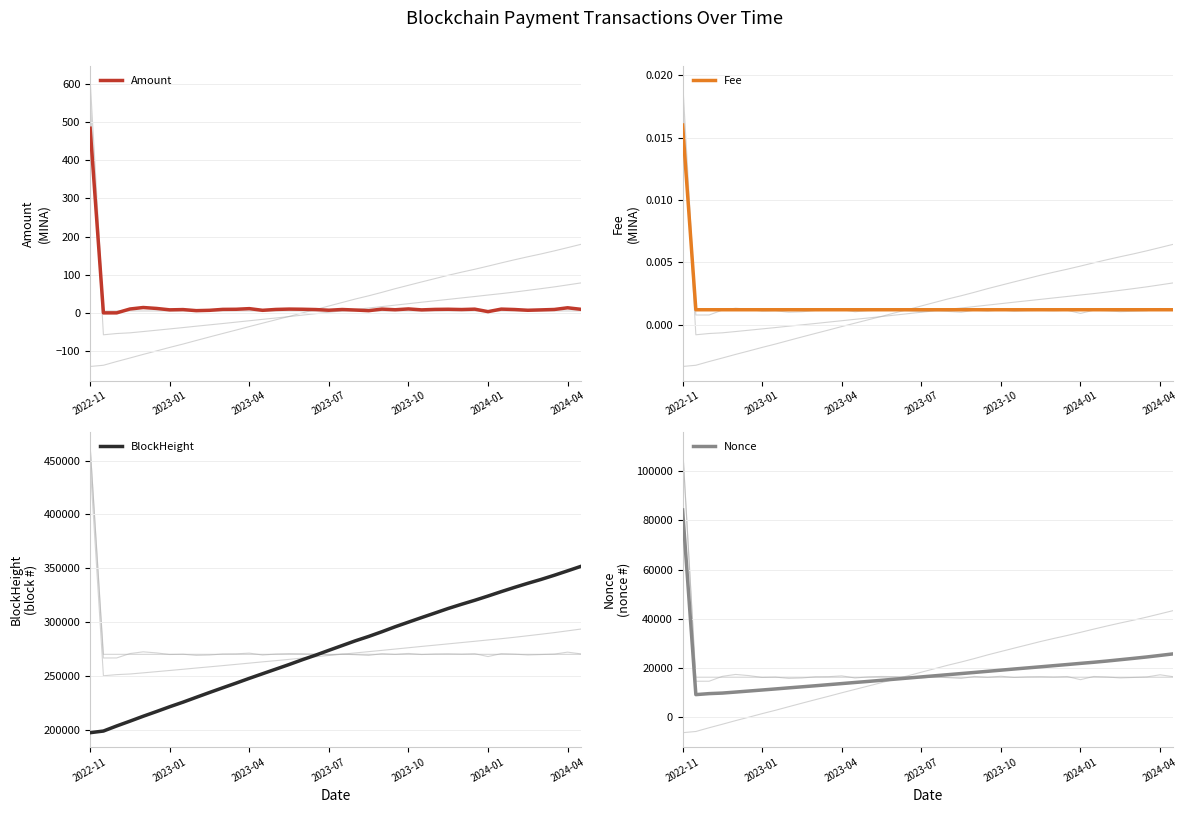

True or false: Fee and Amount cross at least once.

False